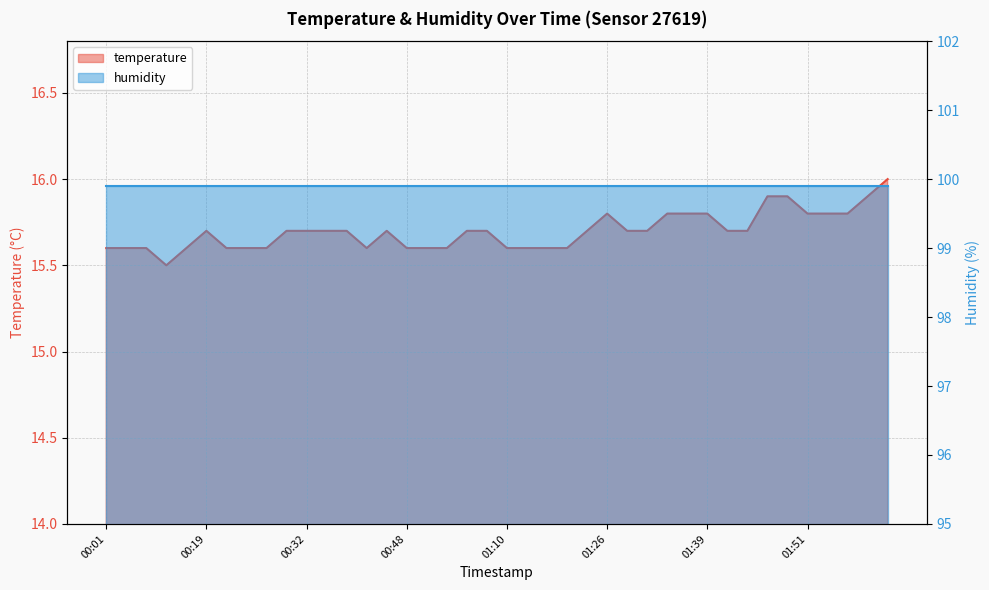

Reading left to right, extract all data points from this chart.

15.6	15.6	15.6	15.5	15.6	15.7	15.6	15.6	15.6	15.7	15.7	15.7	15.7	15.6	15.7	15.6	15.6	15.6	15.7	15.7	15.6	15.6	15.6	15.6	15.7	15.8	15.7	15.7	15.8	15.8	15.8	15.7	15.7	15.9	15.9	15.8	15.8	15.8	15.9	16.0